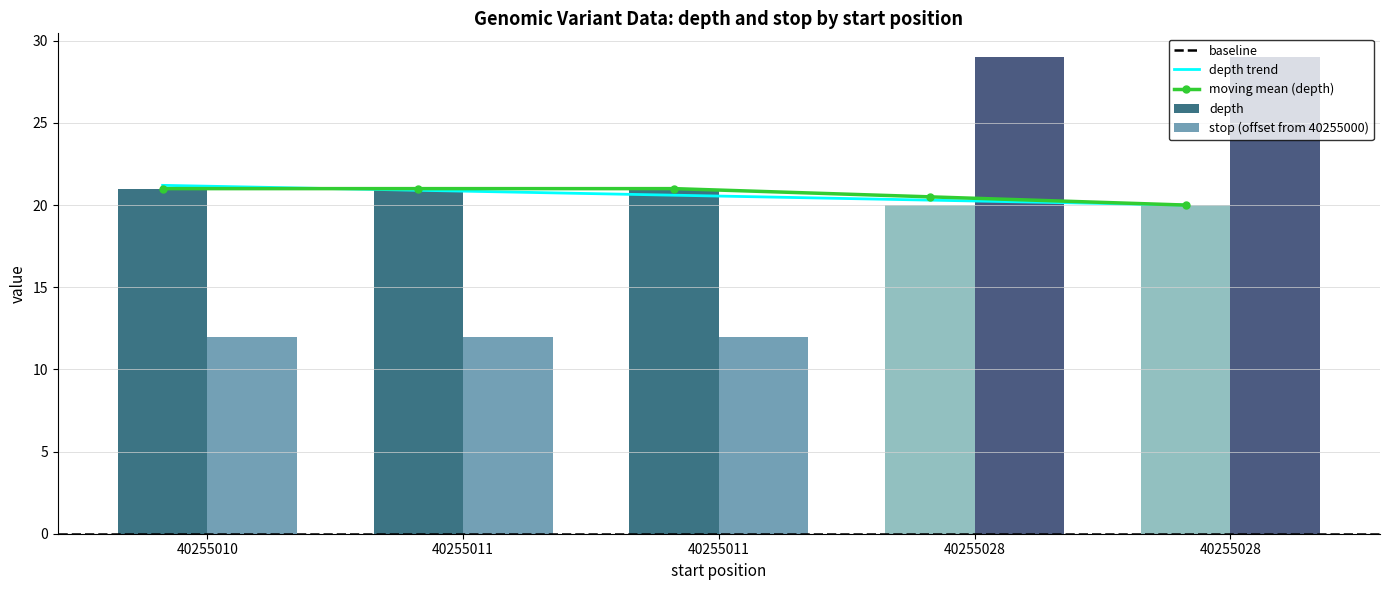

What is the difference between the maximum and minimum values in the depth series?

1